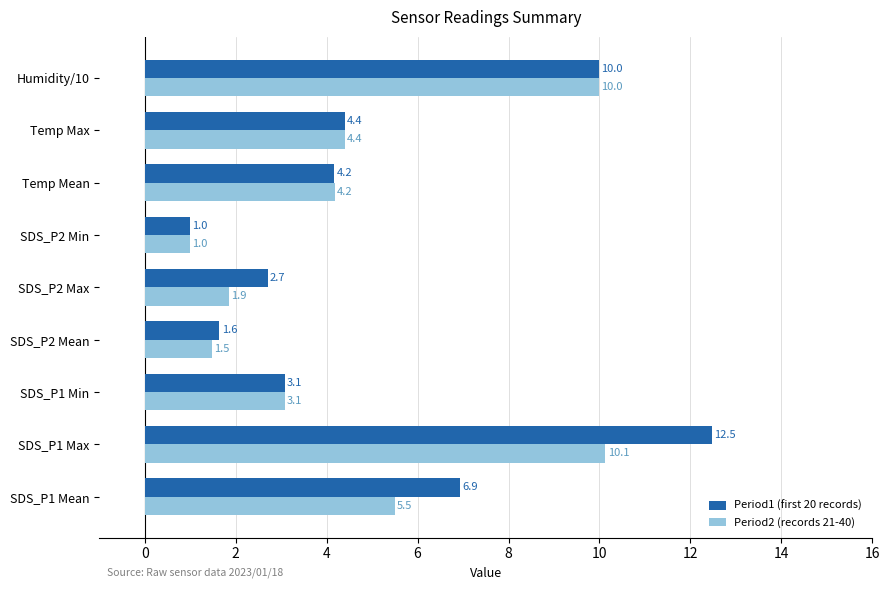

At which category is the sum across all series the highest?

SDS_P1 Max